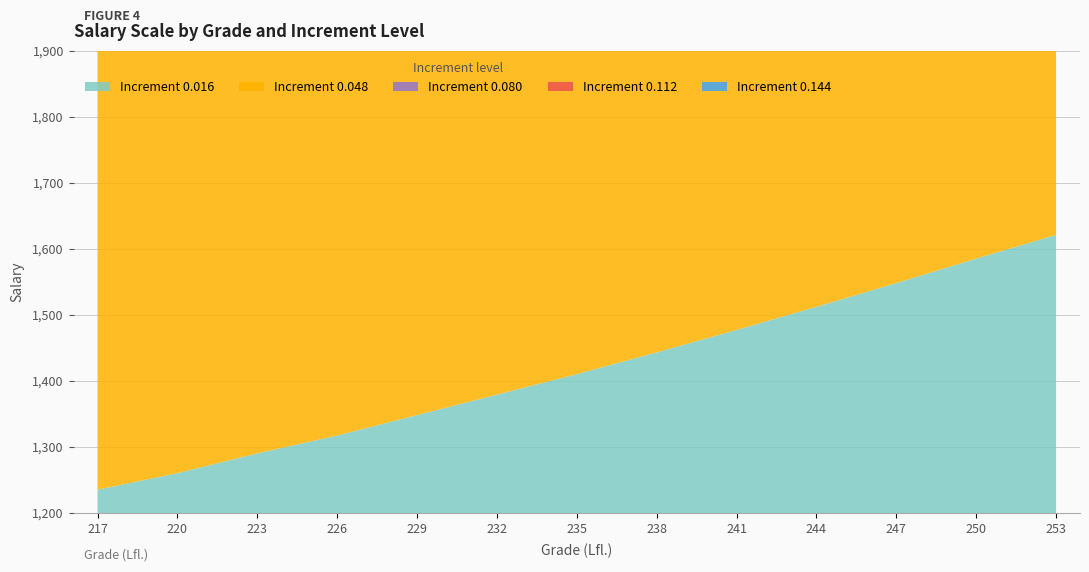

Reading left to right, what are all the values shown in this chart?

0.016: 1235	1260	1290	1317	1348	1379	1410	1443	1477	1512	1548	1585	1621
0.048: 1274	1300	1330	1359	1390	1422	1455	1489	1524	1560	1597	1635	1672
0.080: 1313	1340	1371	1400	1432	1465	1499	1534	1570	1607	1646	1685	1723
0.112: 1352	1379	1412	1442	1475	1509	1544	1580	1617	1655	1694	1735	1774
0.144: 1391	1419	1452	1483	1517	1552	1588	1625	1663	1703	1743	1785	1825